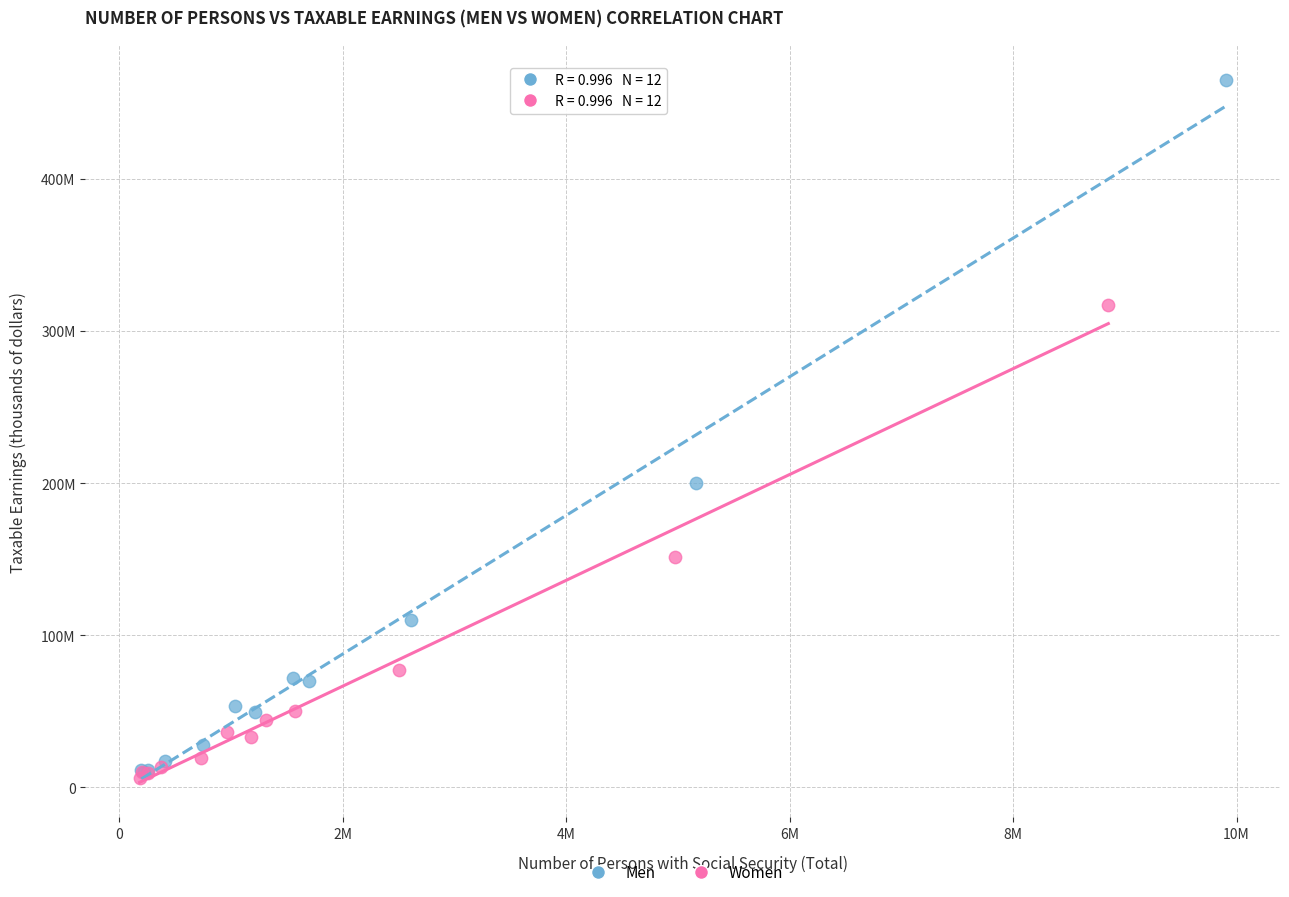

Which series has the largest Y range (max minus min)?

Men